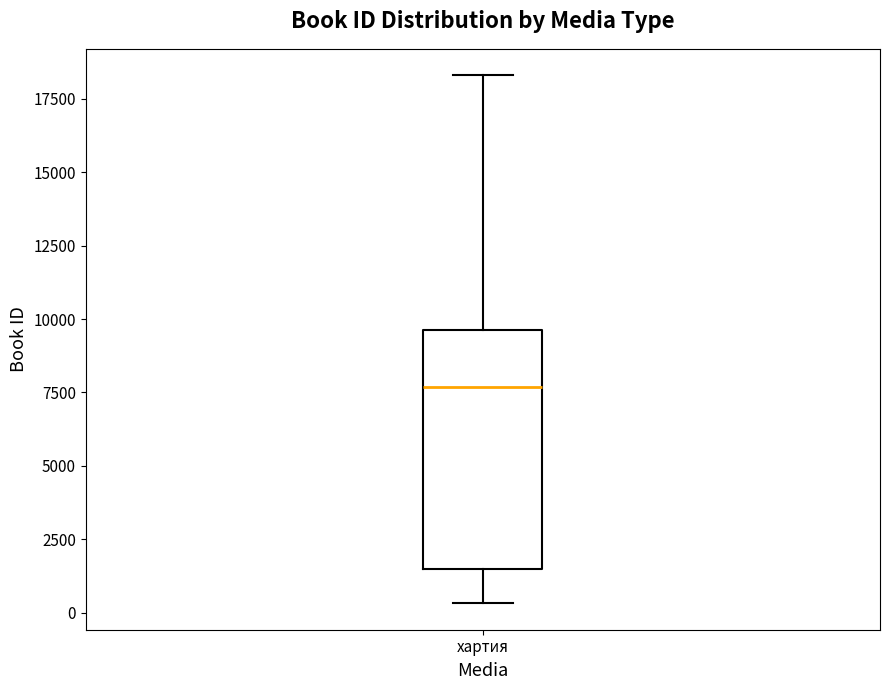

Read this box plot against the y-axis: the position of the median line, the range covered by the box, and the ends of both whiskers. The values are not printed on the chart, so give them approximately, as read against the axis.

median 7500, box 1500 to 9500, whiskers 500 to 18500